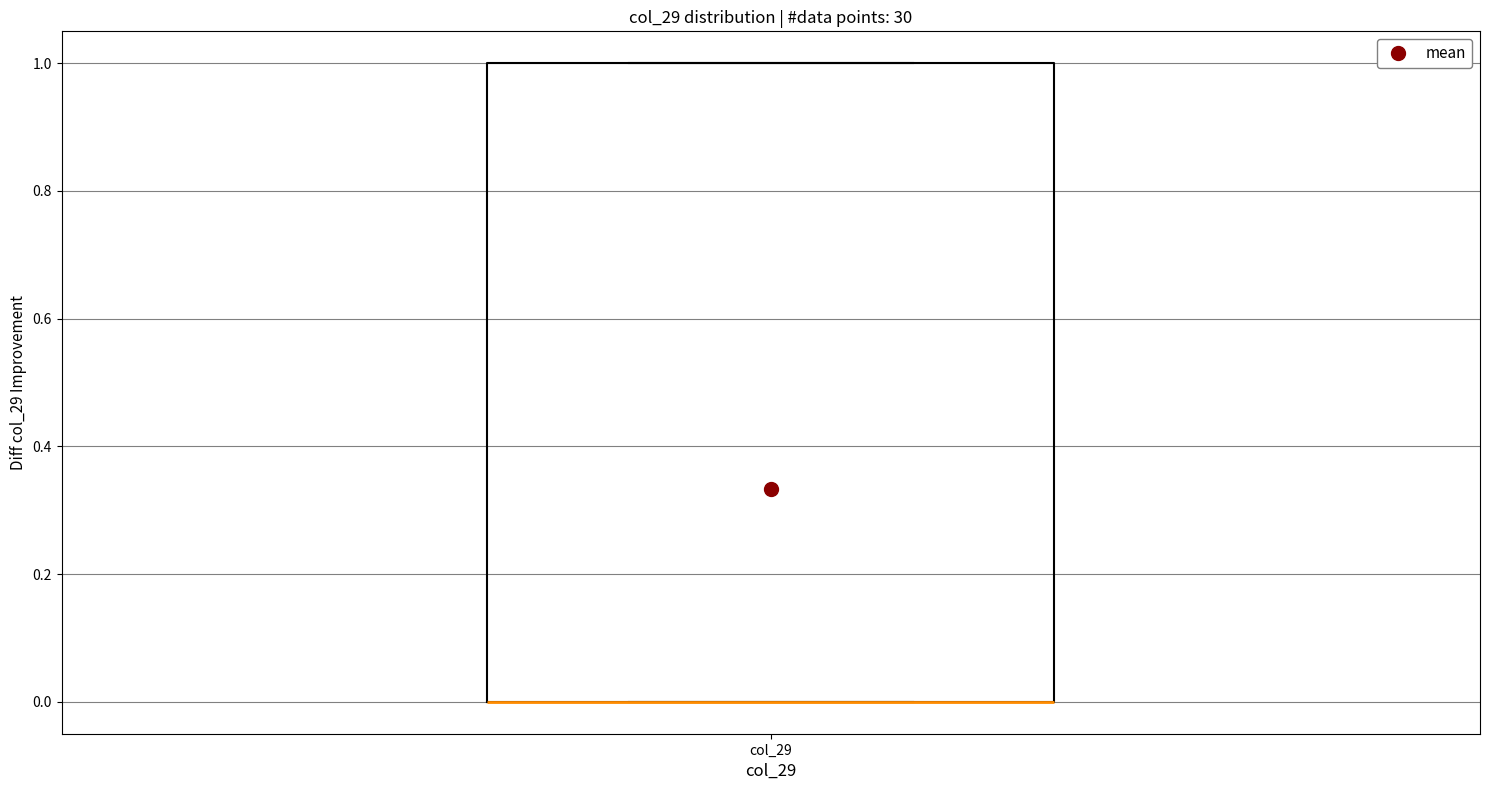

Transcribe this box plot: give where the median line is, the range the box spans, and where the two whiskers end, as read against the y-axis. The values are not printed on the chart, so give them approximately, as read against the axis.

median 0 (drawn on the box's lower edge), box 0 to 1, whiskers 0 to 1